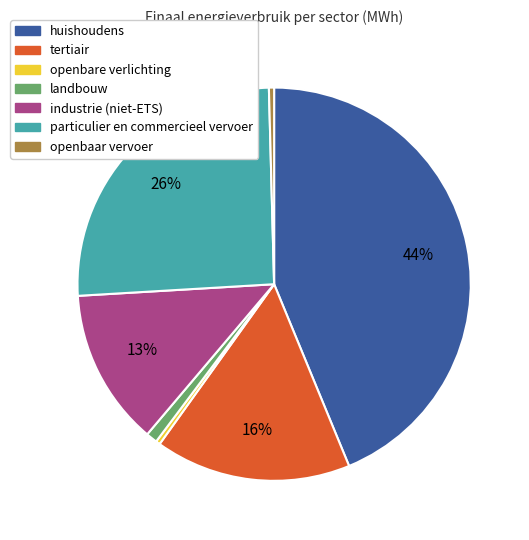

Which category has the biggest portion of the pie?

huishoudens